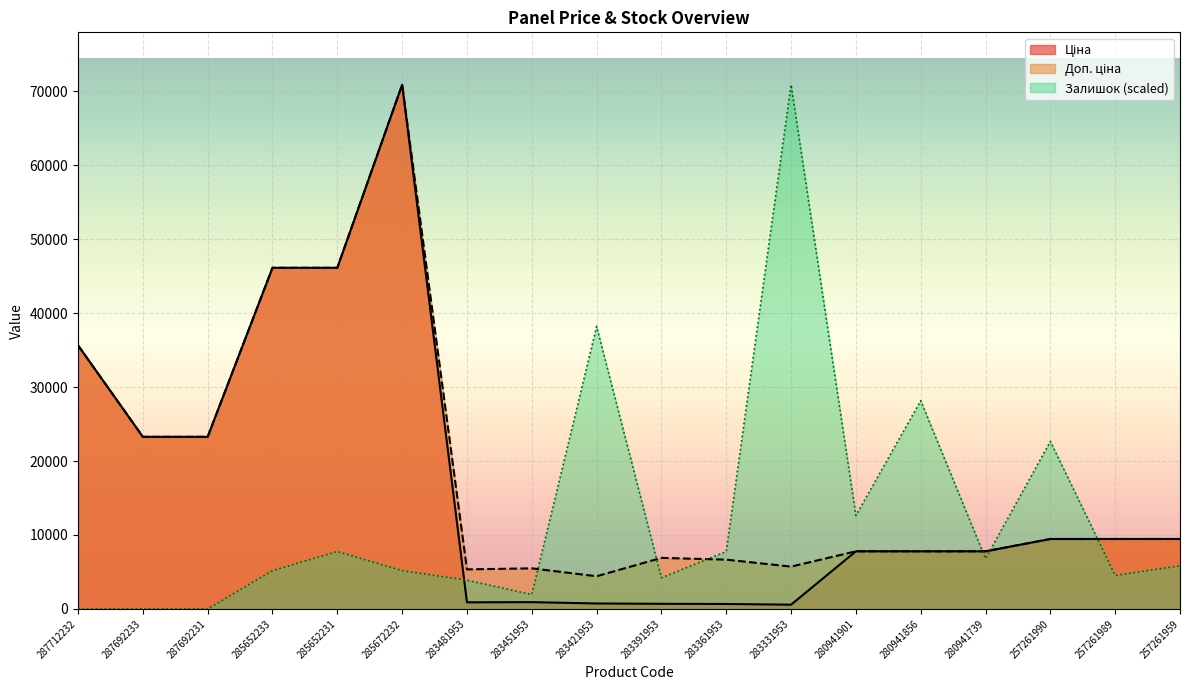

Between 280941901 and 257261959, which series saw the biggest shift?

Залишок (scaled)